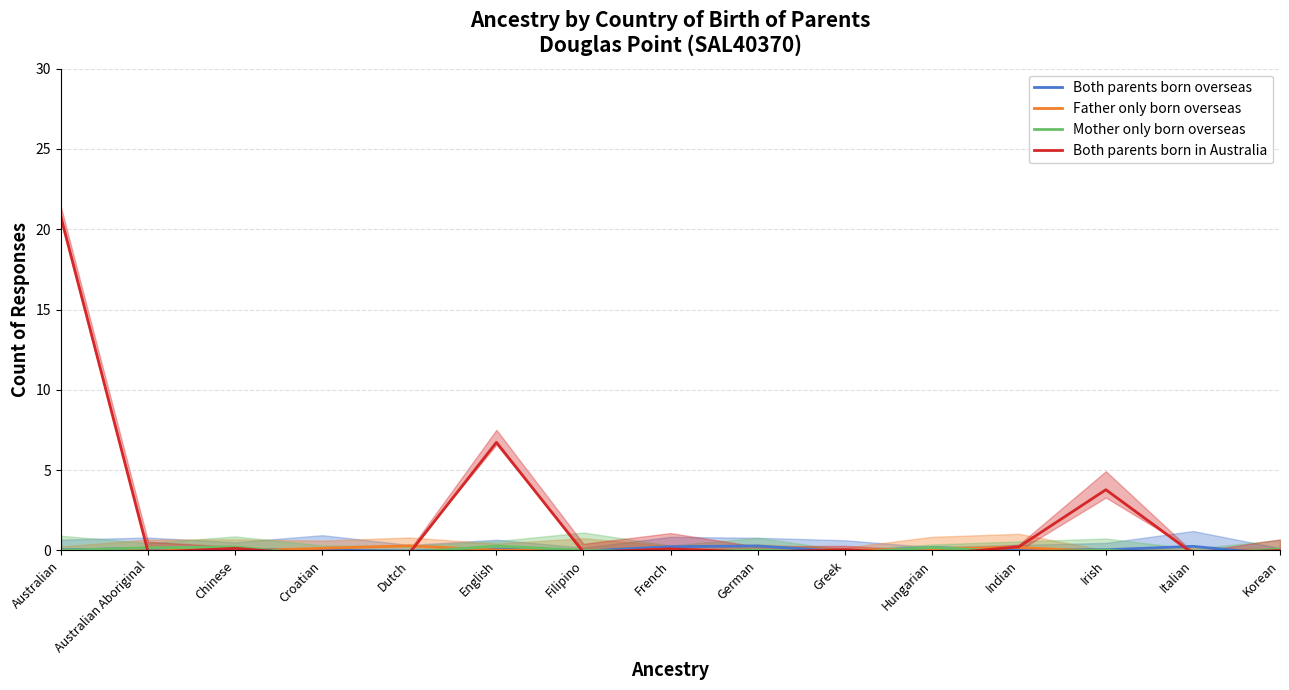

Reading right to left, what are all the values shown in this chart?

Both parents born overseas: 0	0	0	0	0	0	0	0	0	0	0	0	0	0	0
Father only born overseas: 0	0	0	0	0	0	0	0	0	0	0	0	0	0	0
Mother only born overseas: 0	0	0	0	0	0	0	0	0	0	0	0	0	0	0
Both parents born in Australia: 0	0	4	0	0	0	0	0	0	7	0	0	0	0	21